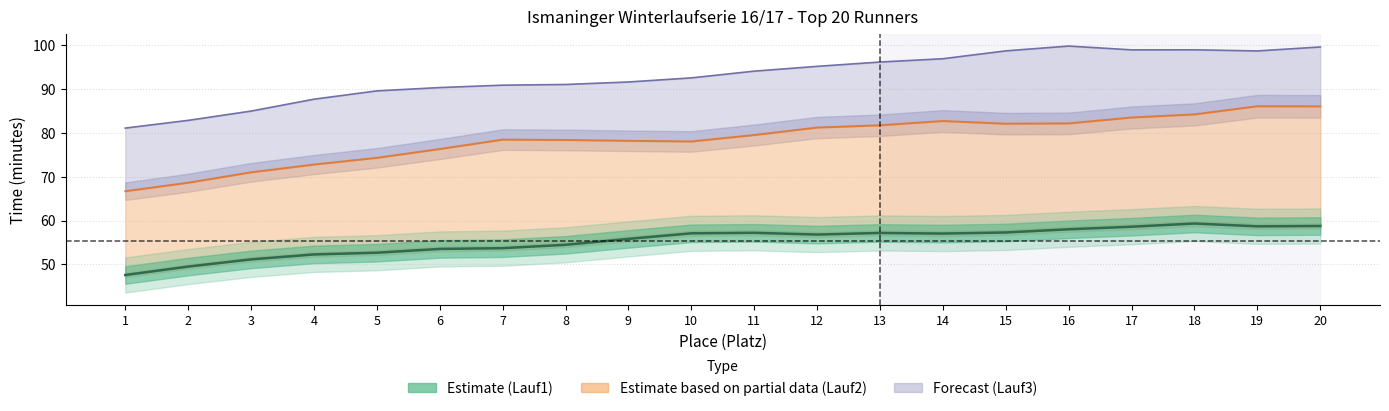

How many lines are shown in the chart?

3